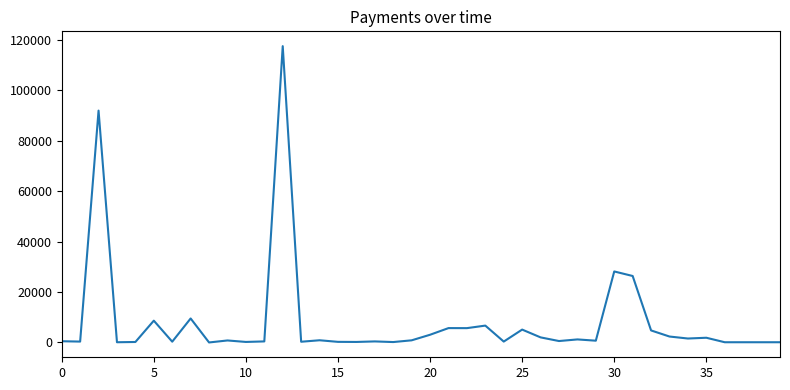

What is the difference between the maximum and minimum values?

117557.6